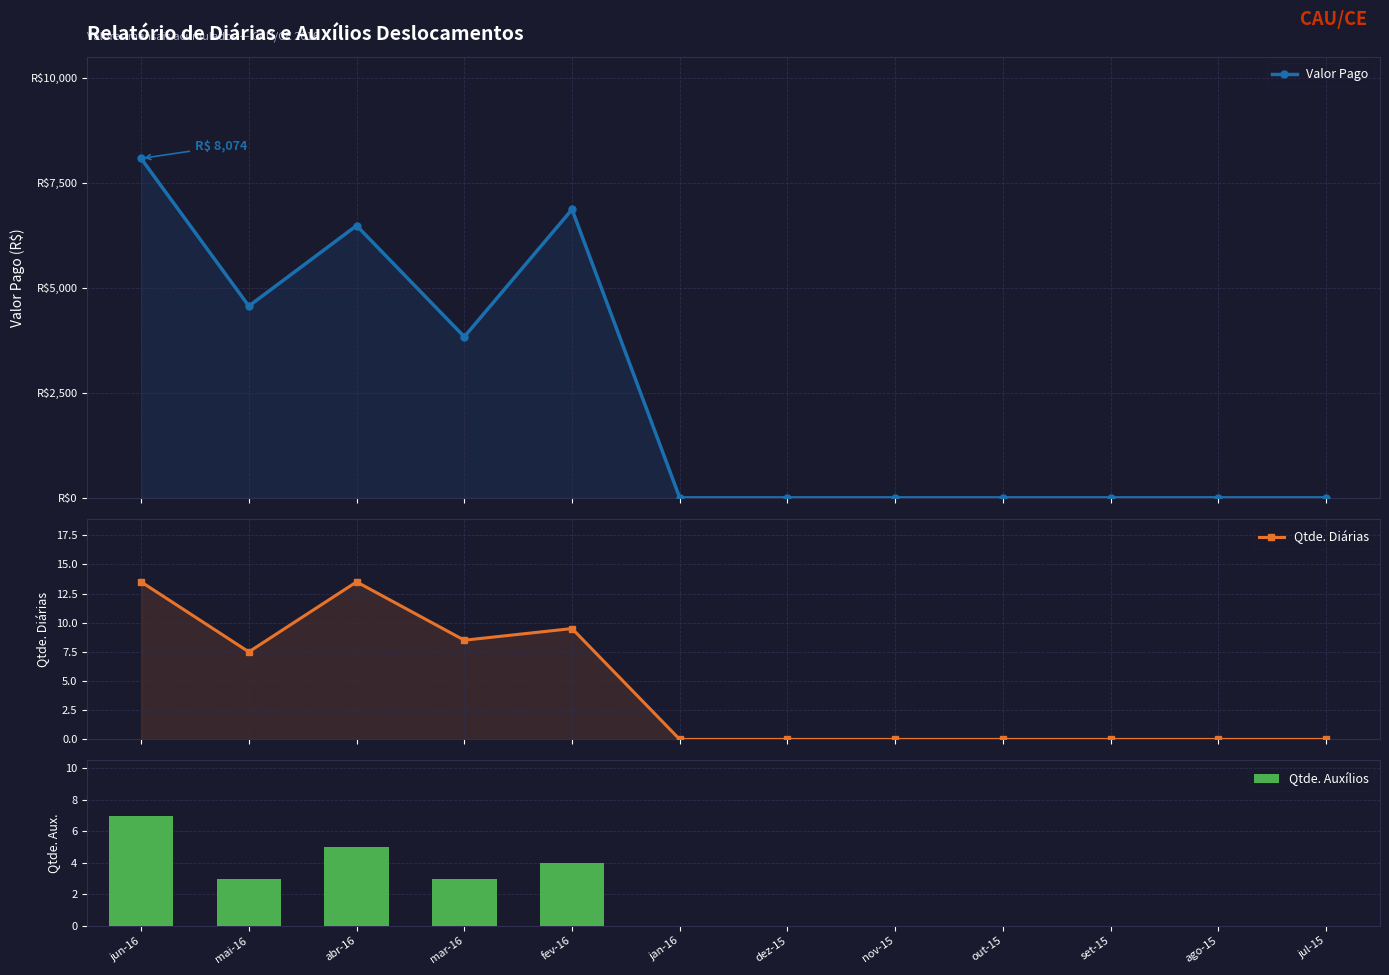

At which category is the sum across all series the highest?

jun-16